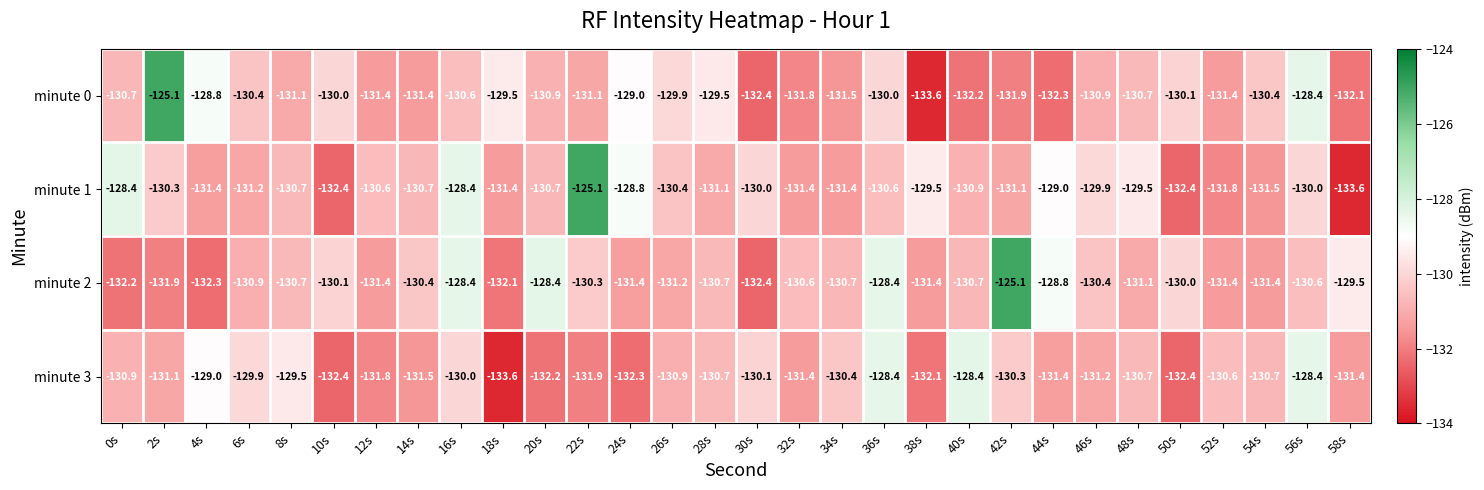

What is the maximum value shown in the chart?

-125.1